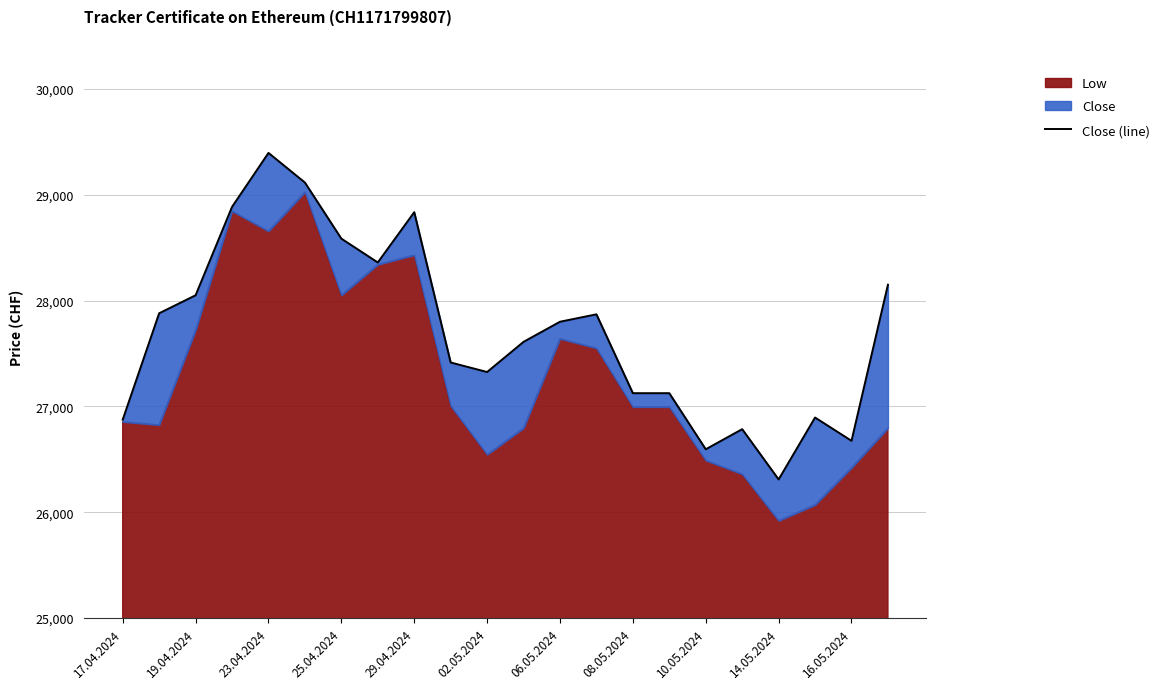

What position from the left is 17.04.2024?

1